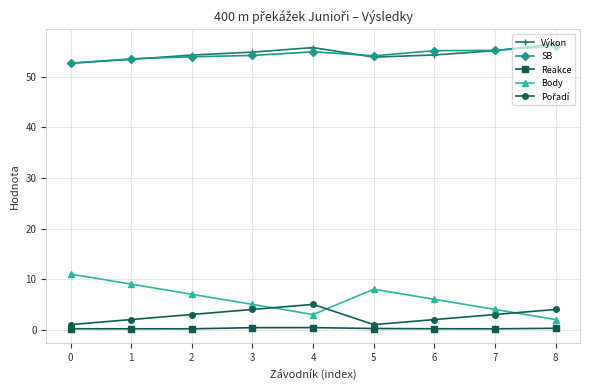

What is the spread (max minus min) of values at 5?

53.9